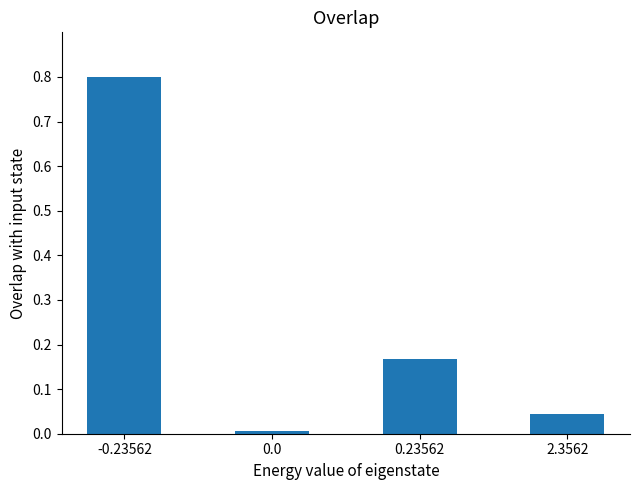

Read the value at -0.23562.

0.8